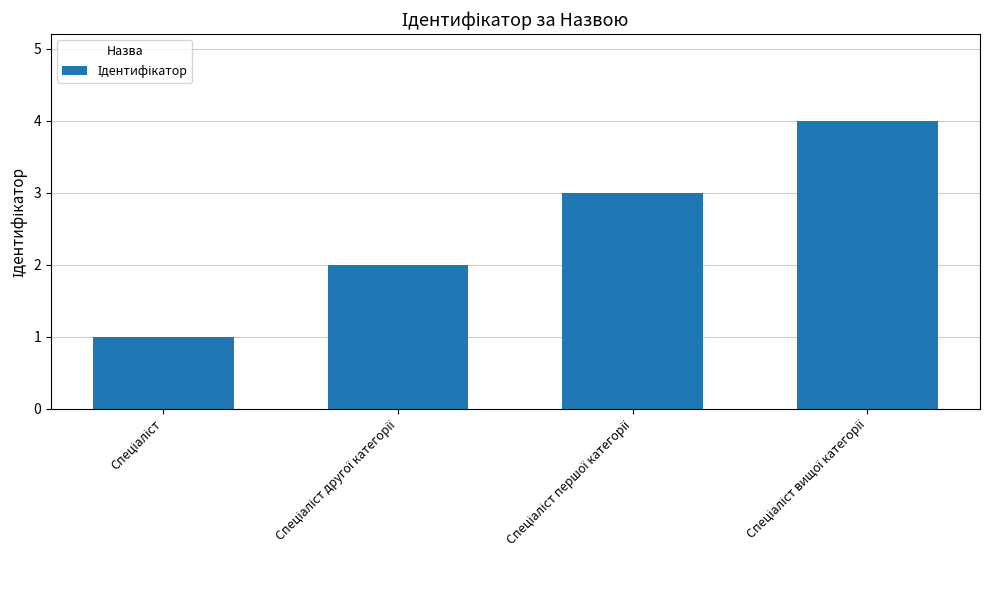

How many values are between 2 and 4?

3